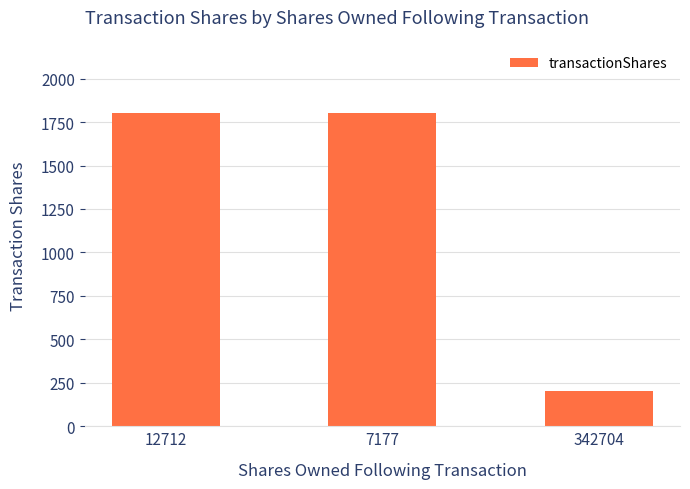

What is the minimum value shown in the chart?

200